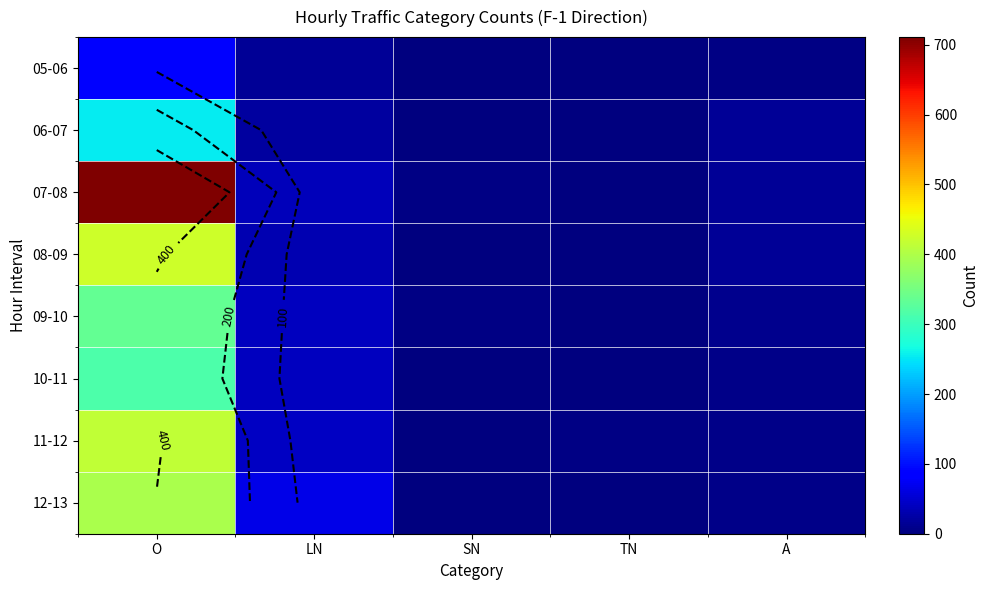

What is the difference between the maximum and minimum values in the 10-11 series?

313